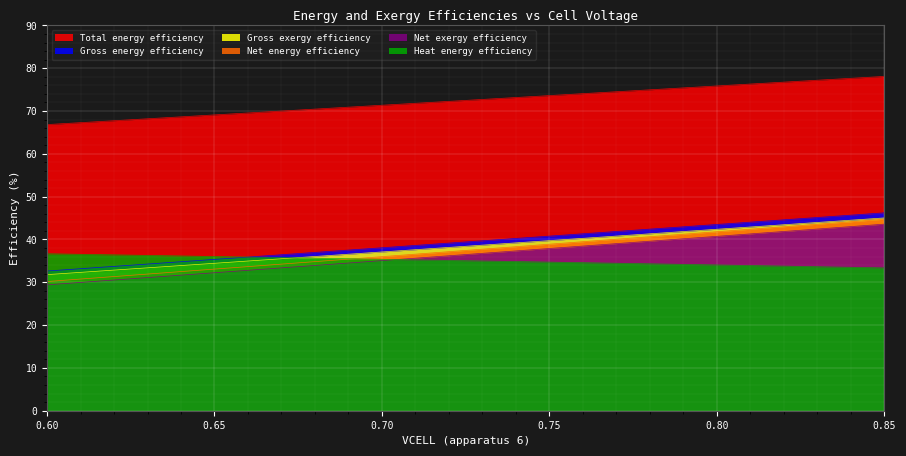

What is the approximate value of Total energy efficiency at 0.79?

75.4